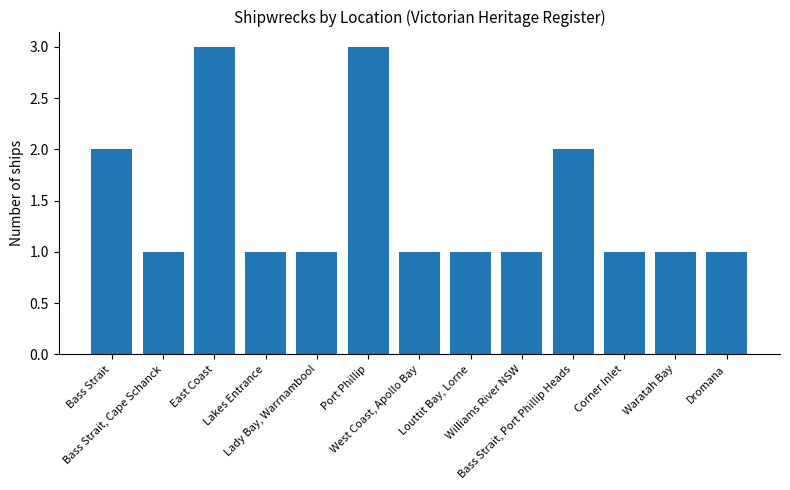

Approximately how many times larger is the value at Lady Bay, Warrnambool compared to Waratah Bay?

1.0